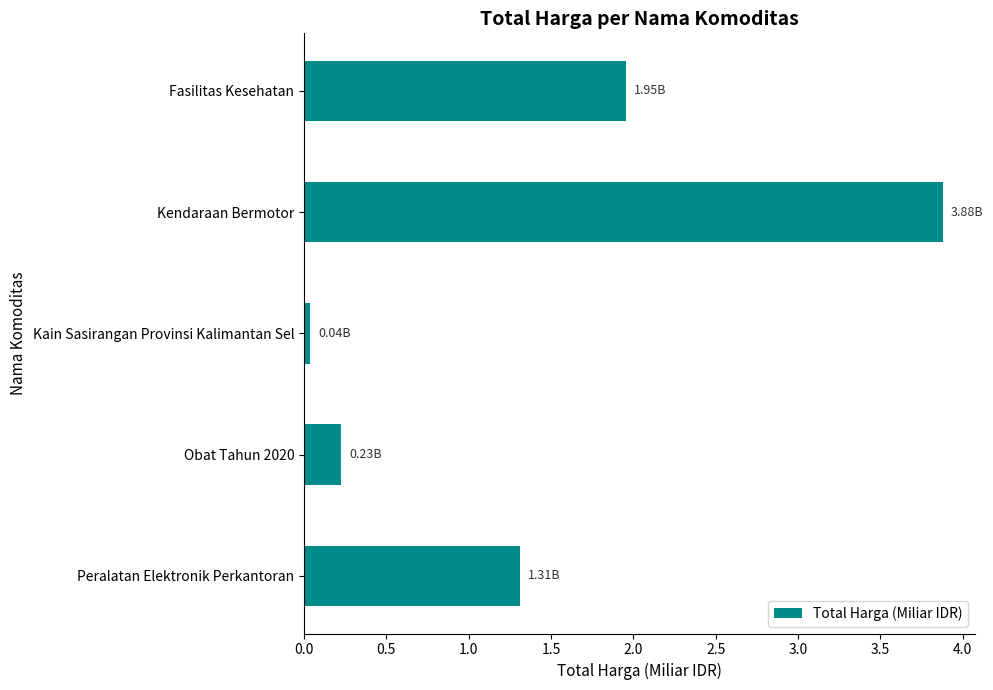

Approximately how many times larger is the value at Peralatan Elektronik Perkantoran compared to Fasilitas Kesehatan?

0.7